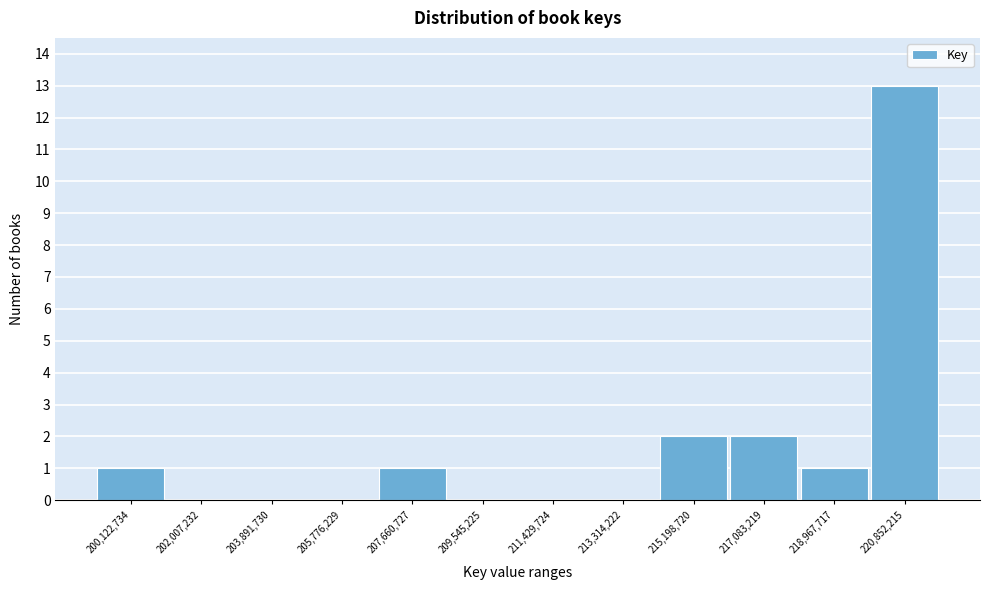

Reading right to left, transcribe all the data shown in this chart.

220,852,215=13	218,967,717=1	217,083,219=2	215,198,720=2	213,314,222=0	211,429,724=0	209,545,225=0	207,660,727=1	205,776,229=0	203,891,730=0	202,007,232=0	200,122,734=1